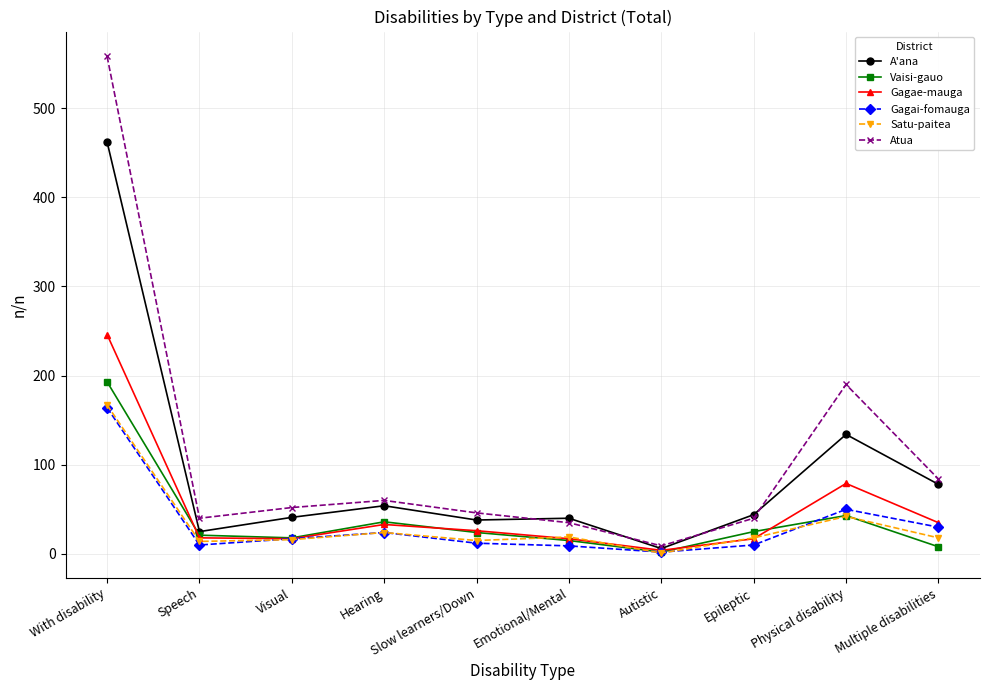

Which series changed the most between Autistic and Multiple disabilities?

Atua